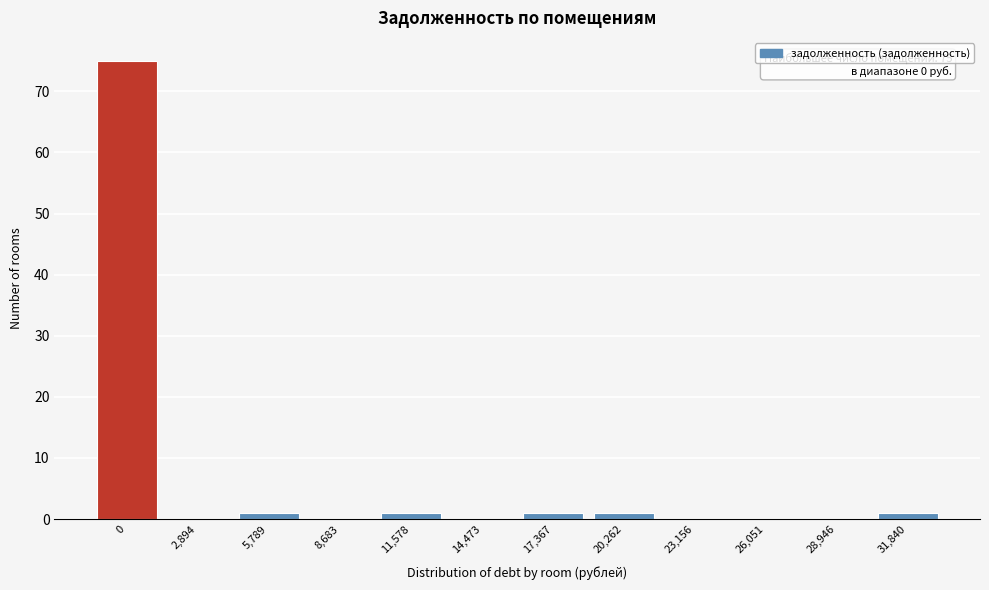

Reading left to right, extract all data points from this chart.

0=75	2,894=0	5,789=1	8,683=0	11,578=1	14,473=0	17,367=1	20,262=1	23,156=0	26,051=0	28,946=0	31,840=1